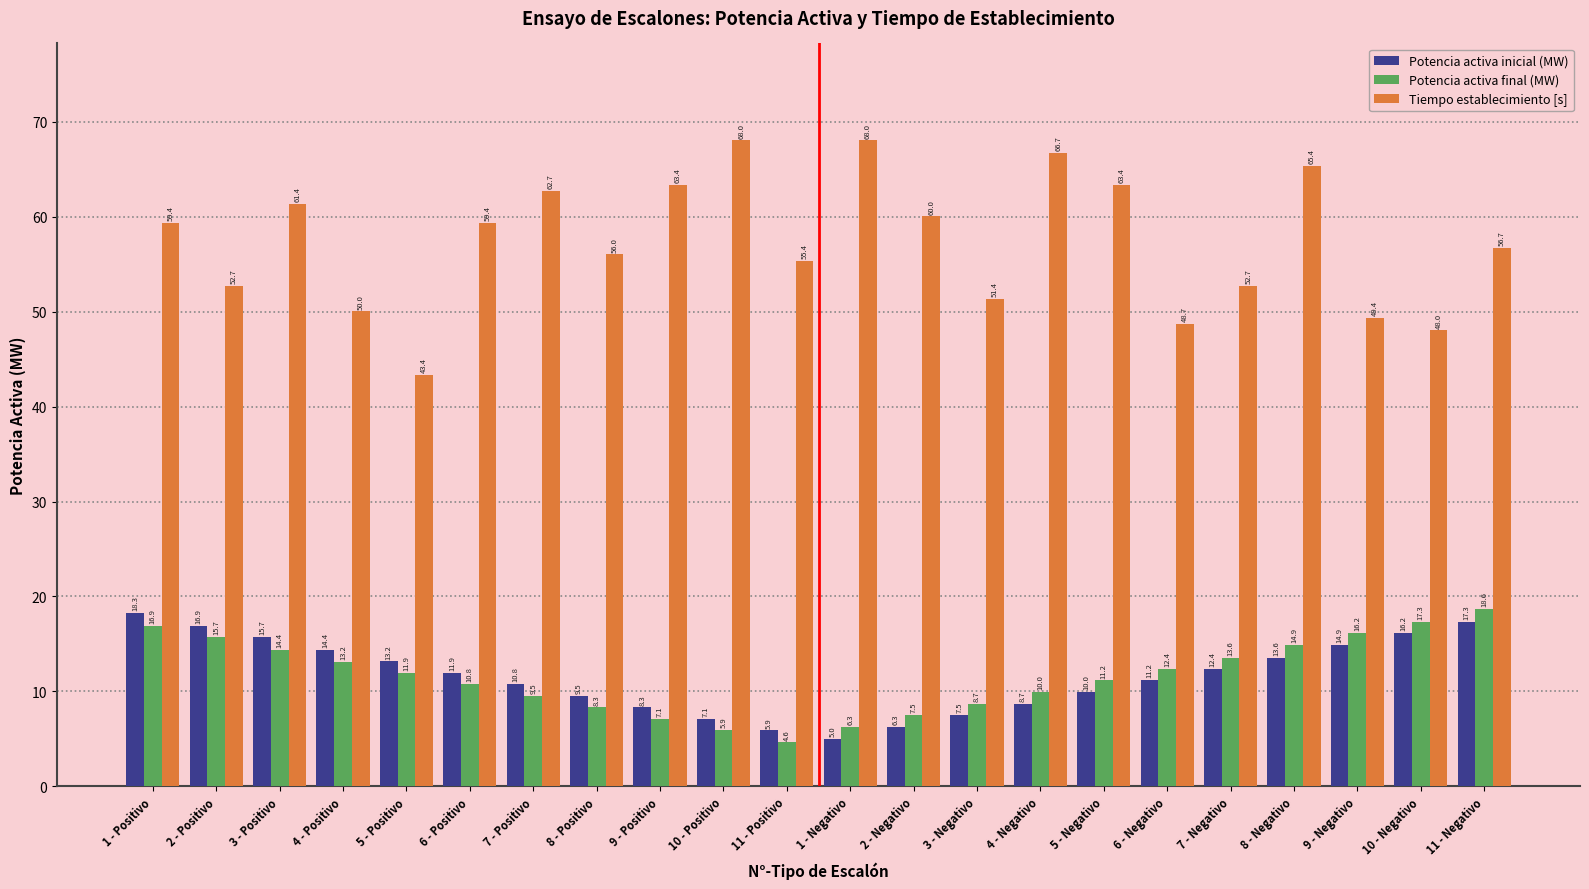

What is the difference between the Potencia activa final (MW) values at 1 - Negativo and 10 - Positivo?

0.4